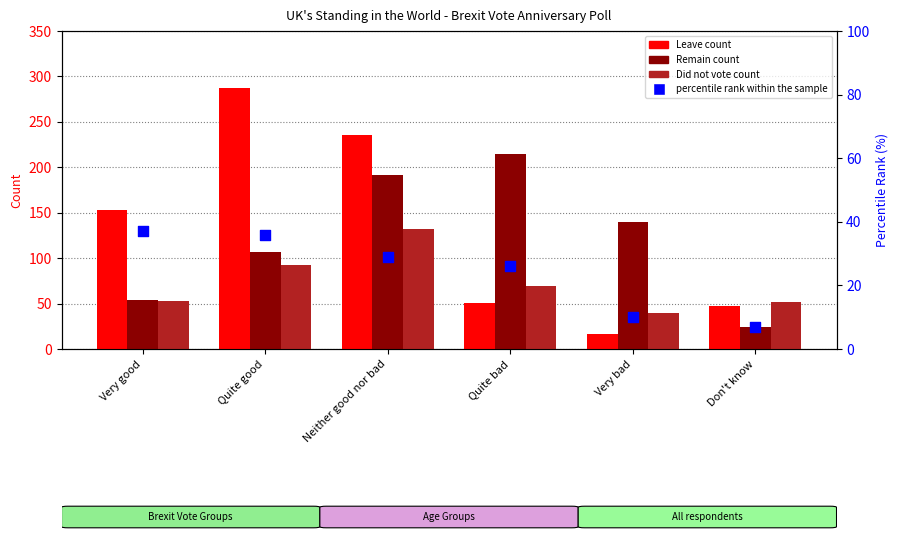

At how many categories does at least one series exceed 132?

5